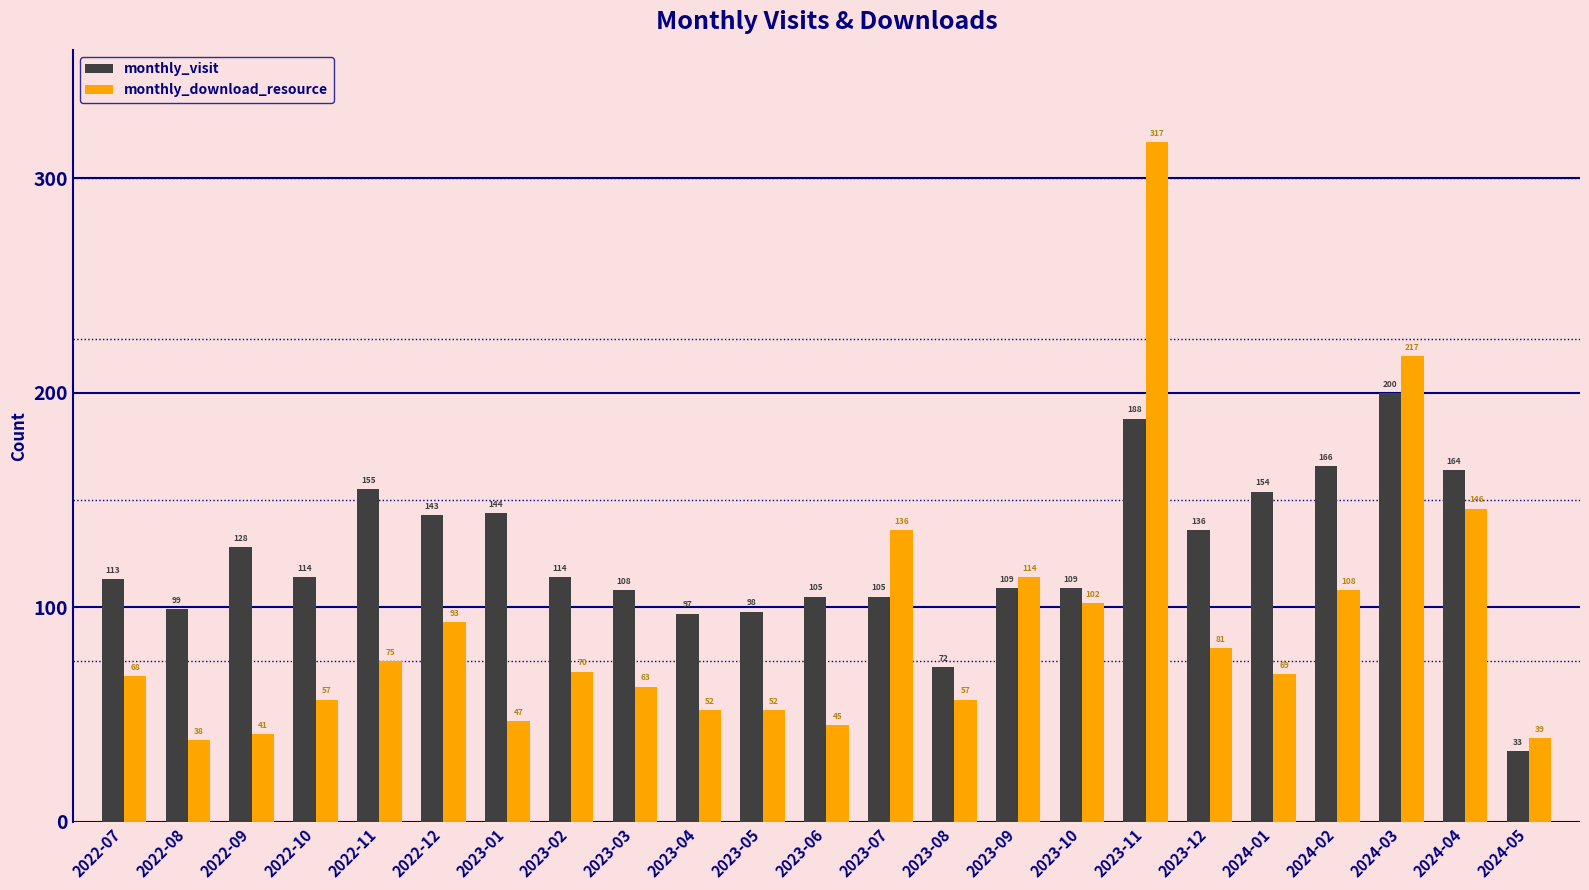

Is it true that monthly_download_resource equals 91 at 2022-10?

False